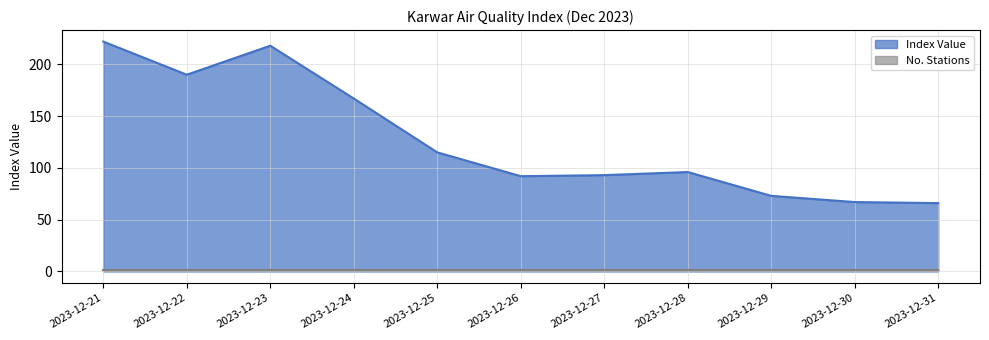

List the labels in order of value, smallest first.

2023-12-31, 2023-12-30, 2023-12-29, 2023-12-26, 2023-12-27, 2023-12-28, 2023-12-25, 2023-12-24, 2023-12-22, 2023-12-23, 2023-12-21